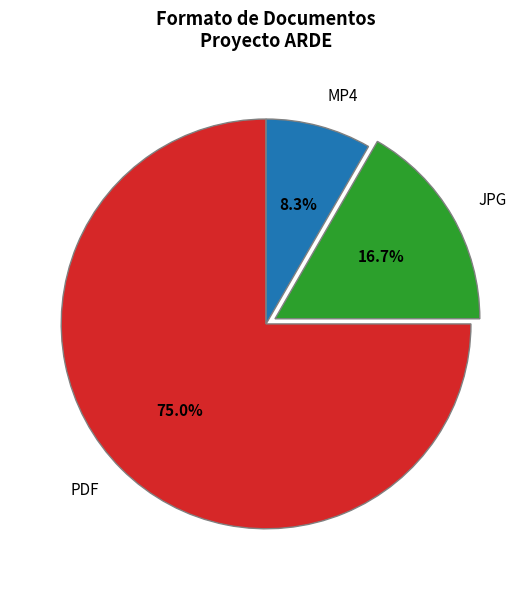

Combined, what portion of the pie is MP4 and JPG?

25.0%